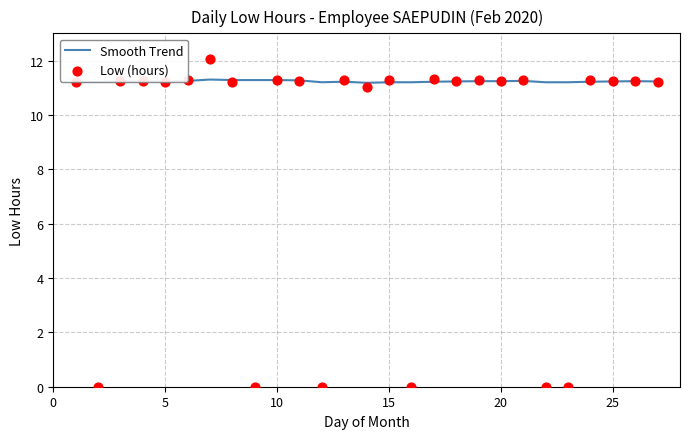

Which series reaches the maximum Y coordinate?

Low (hours)